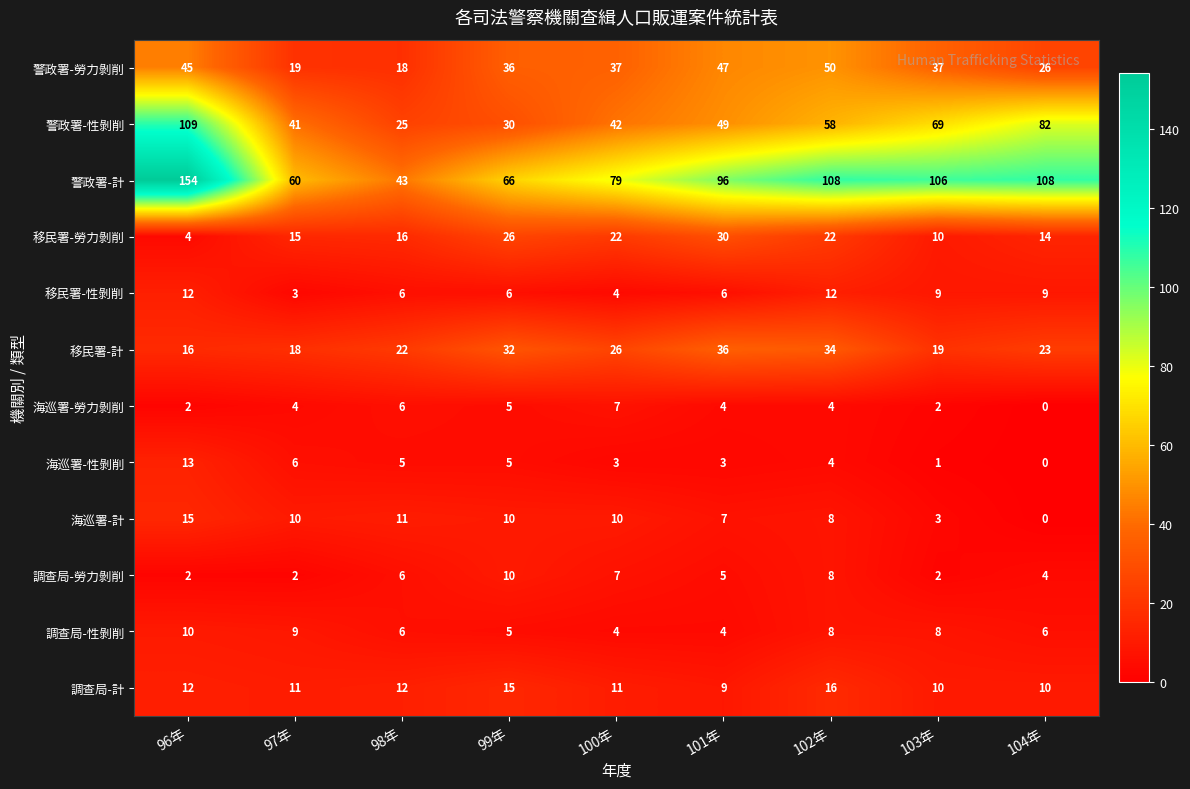

Which category has the highest value across all series?

96年